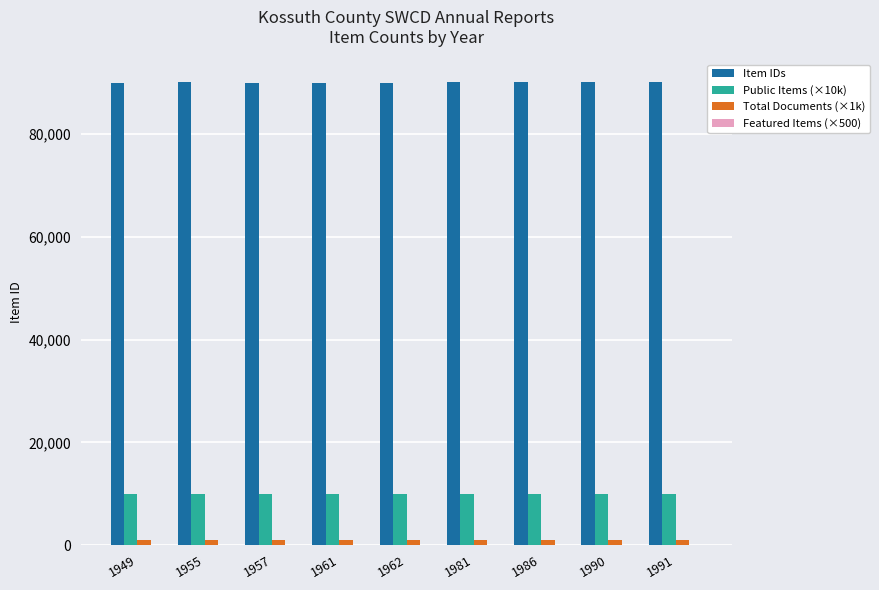

Rank the series by their maximum value, from lowest to highest.

Total Documents (×1k), Public Items (×10k), Item IDs